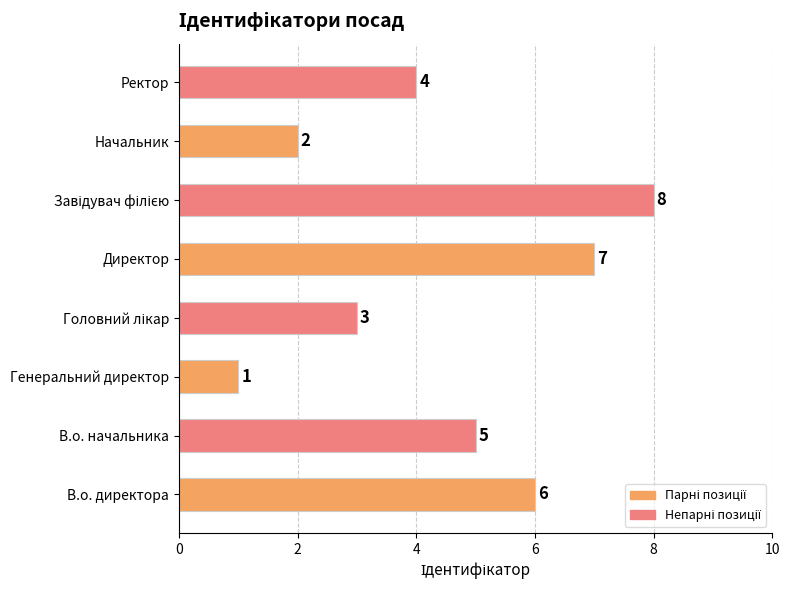

How many values are between 3 and 7?

5